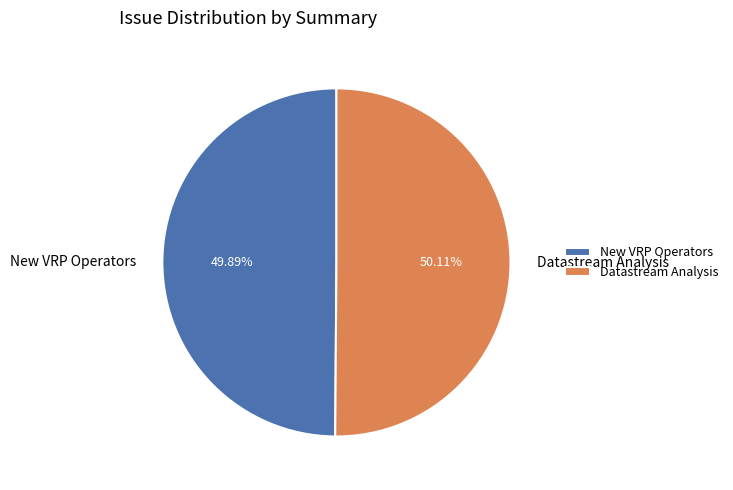

What percentage is the New VRP Operators slice, to the nearest percent?

50%